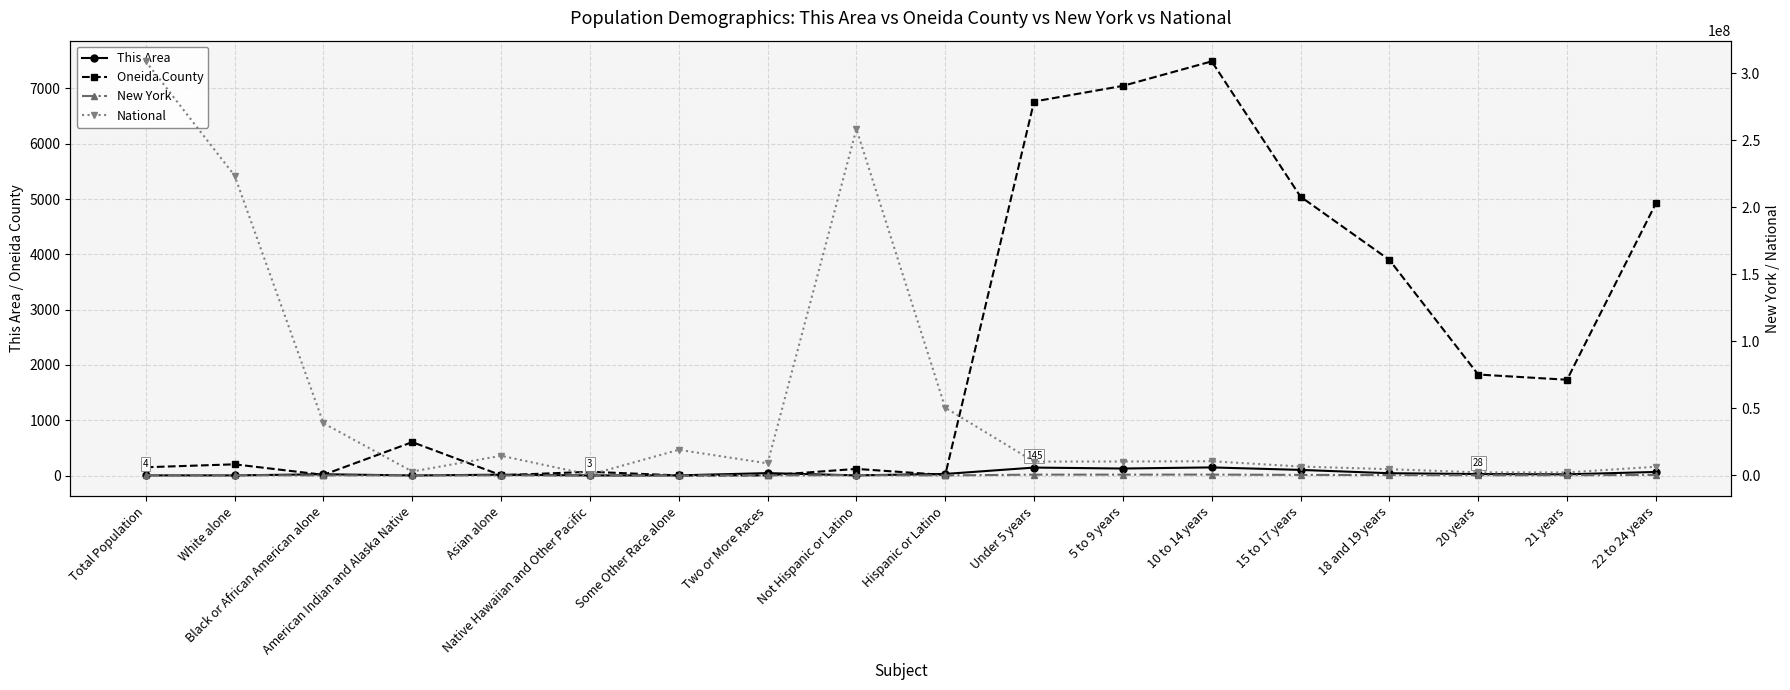

List the series in order of their peak value, lowest first.

This Area, Oneida County, New York, National